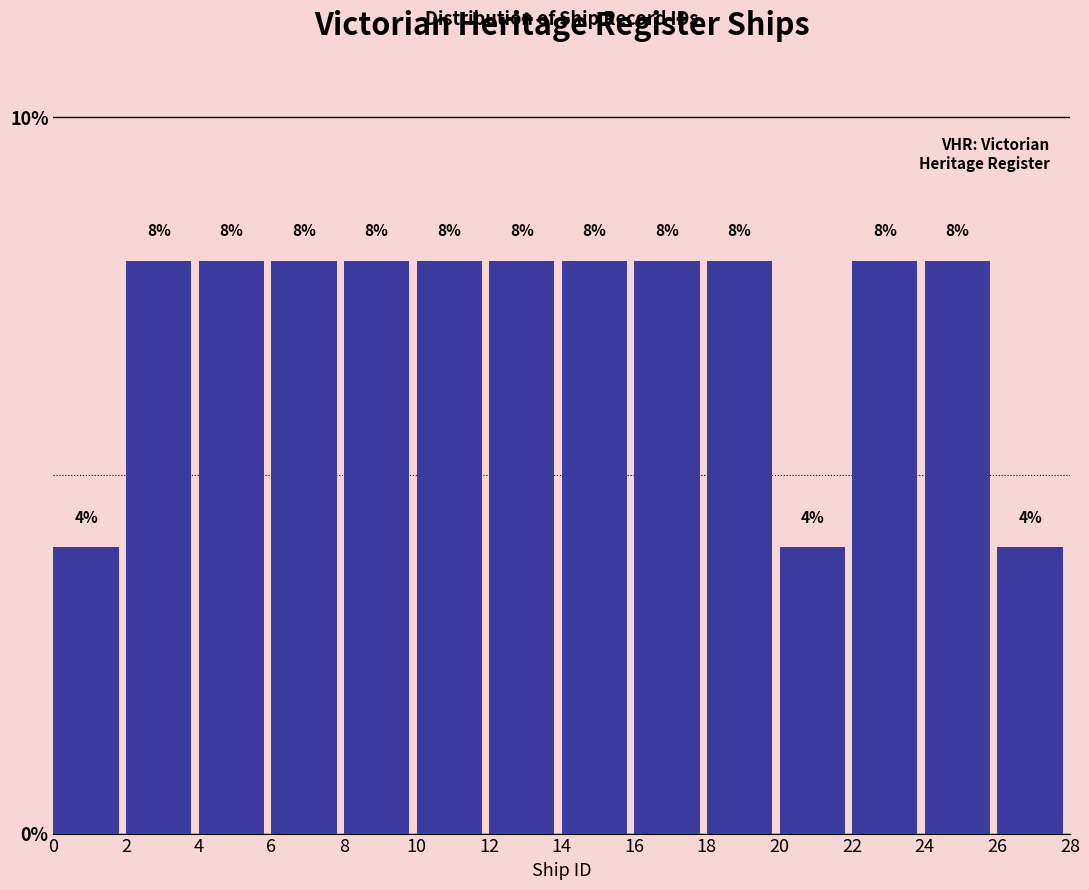

What is the height of the bar covering 14 to 16 on the x-axis?

8